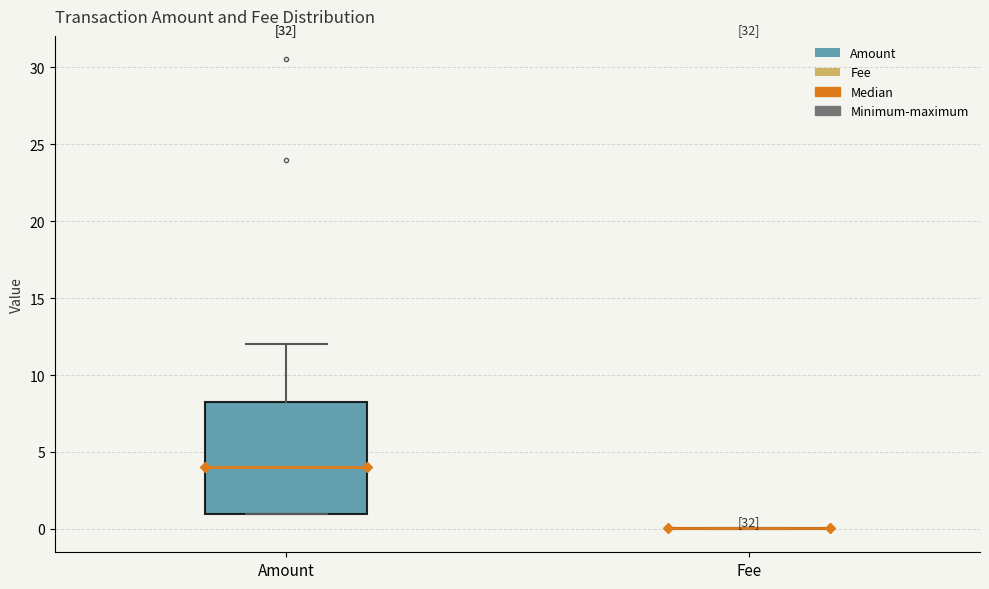

Reading left to right, transcribe this box plot: for each box, give where its median line is, the range the box spans, and where its two whiskers end, as read against the y-axis. The values are not printed on the chart, so give them approximately, as read against the axis.

Amount: median 4.0, box 1.0 to 8.5, whiskers 1.0 to 12.0
Fee: box collapsed to a line at 0.0, whiskers 0.0 to 0.0